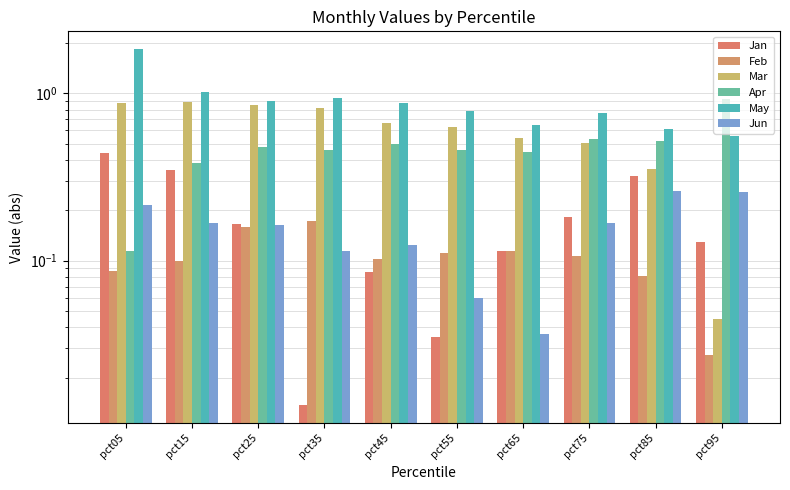

What is the sum of all Jan values?

1.8